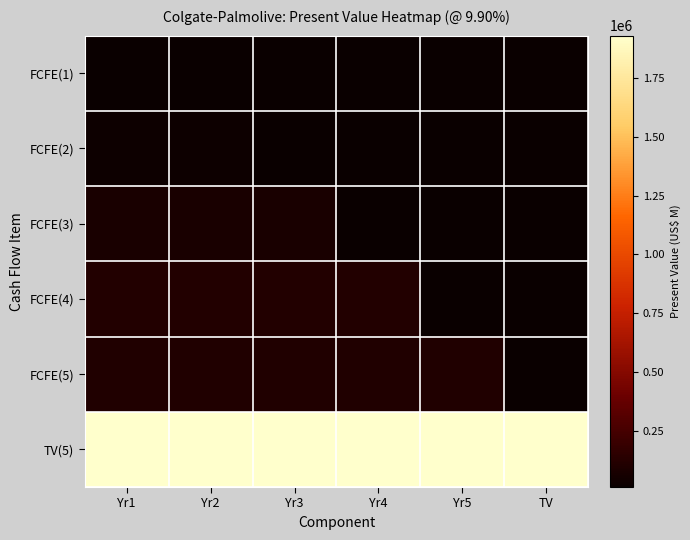

List the series in order of their overall mean, lowest first.

FCFE(1), FCFE(2), FCFE(3), FCFE(4), FCFE(5), TV(5)